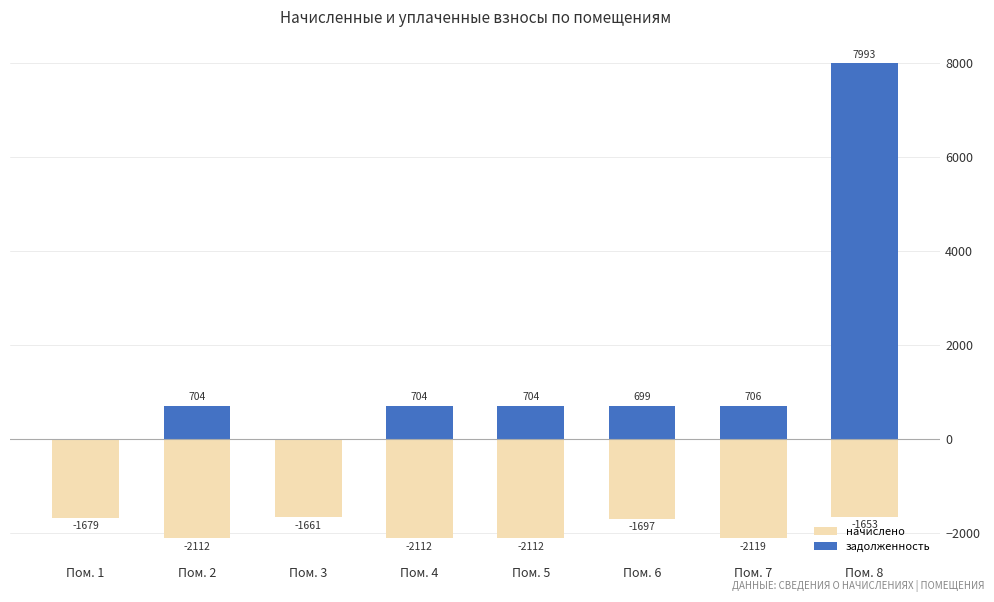

At which category does the chart reach its minimum across all series?

Пом. 7